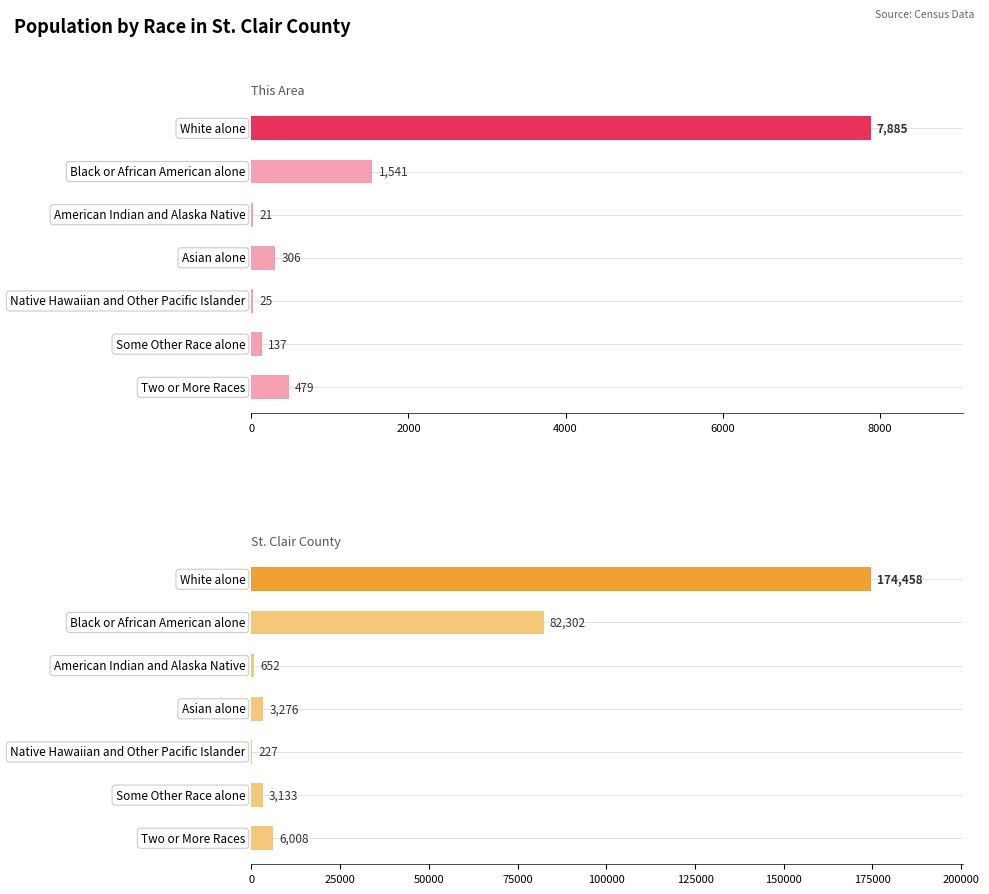

What is the lowest value of the St. Clair County series?

227